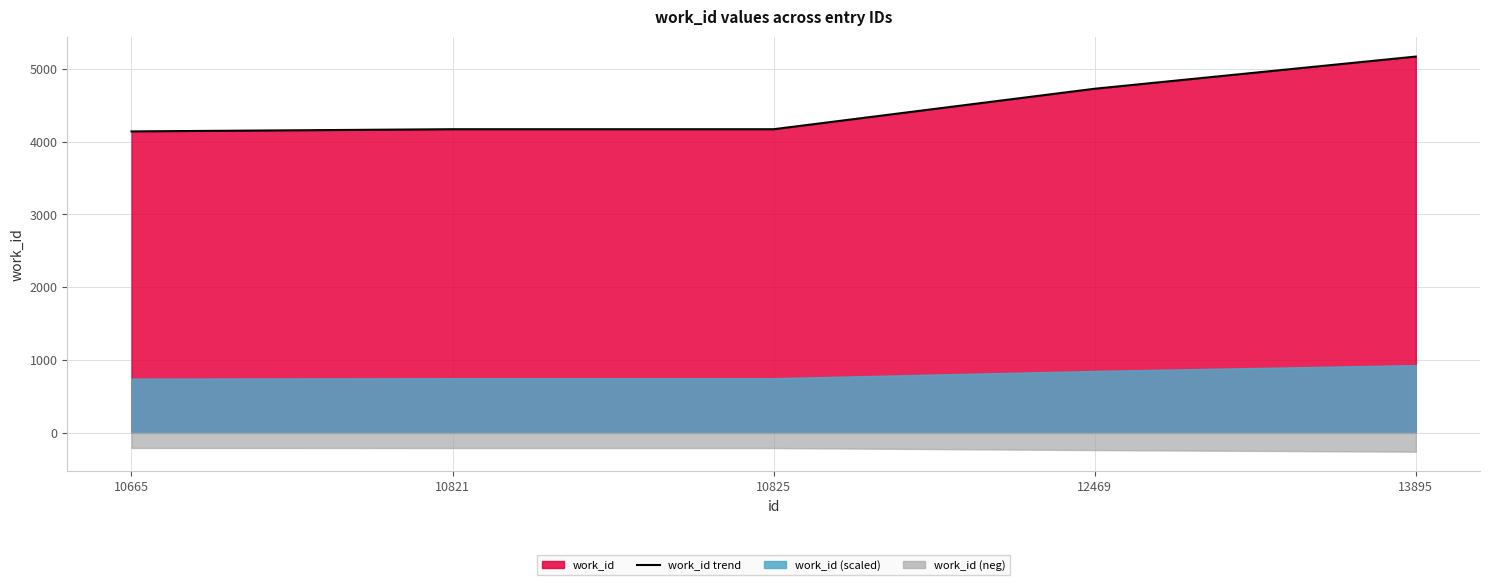

List the labels in order of value, smallest first.

10665, 10821, 10825, 12469, 13895